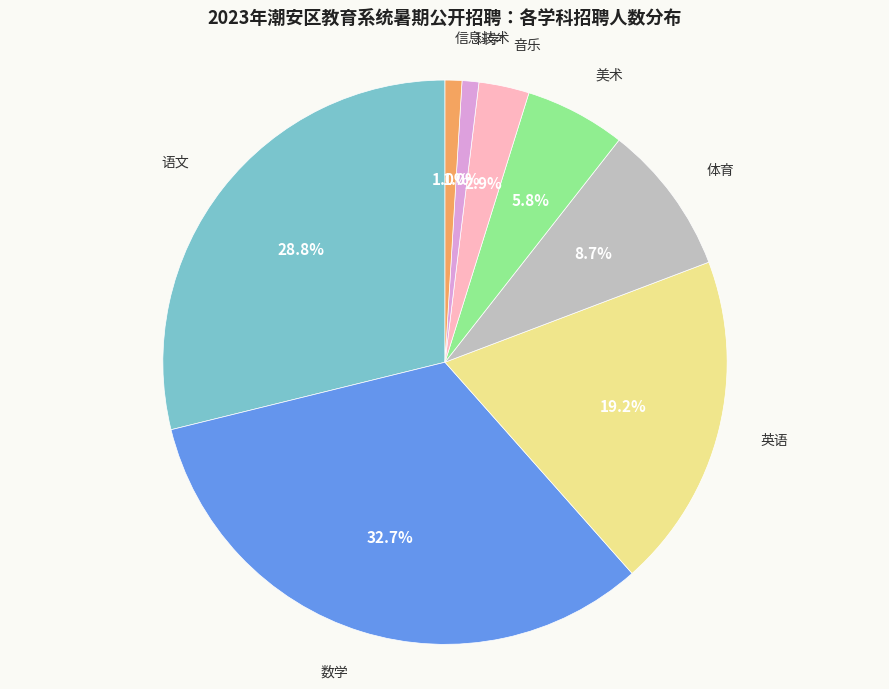

What percentage is the 信息技术 slice, to the nearest percent?

1%